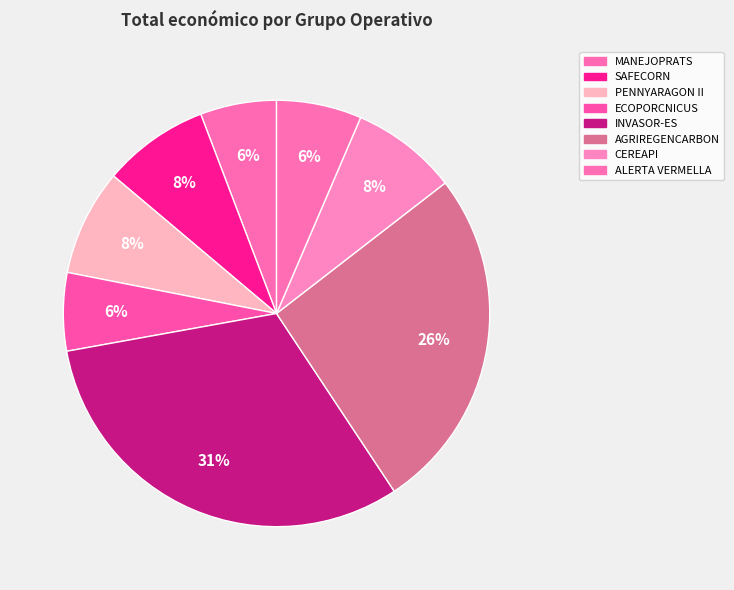

What is the change in value from PENNYARAGON II to ECOPORCNICUS?

-39832